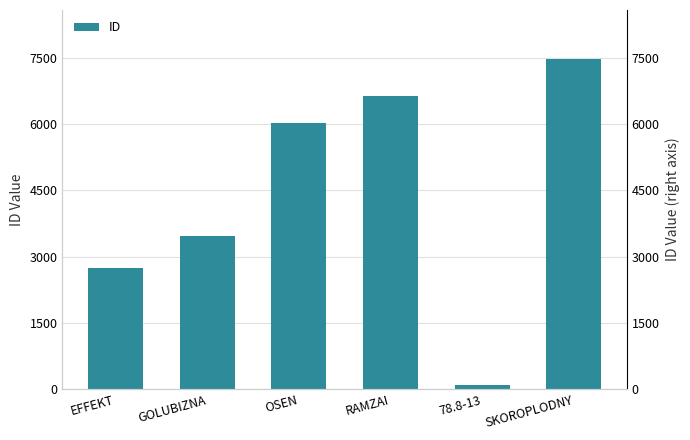

Is it true that the value at EFFEKT is 895?

False